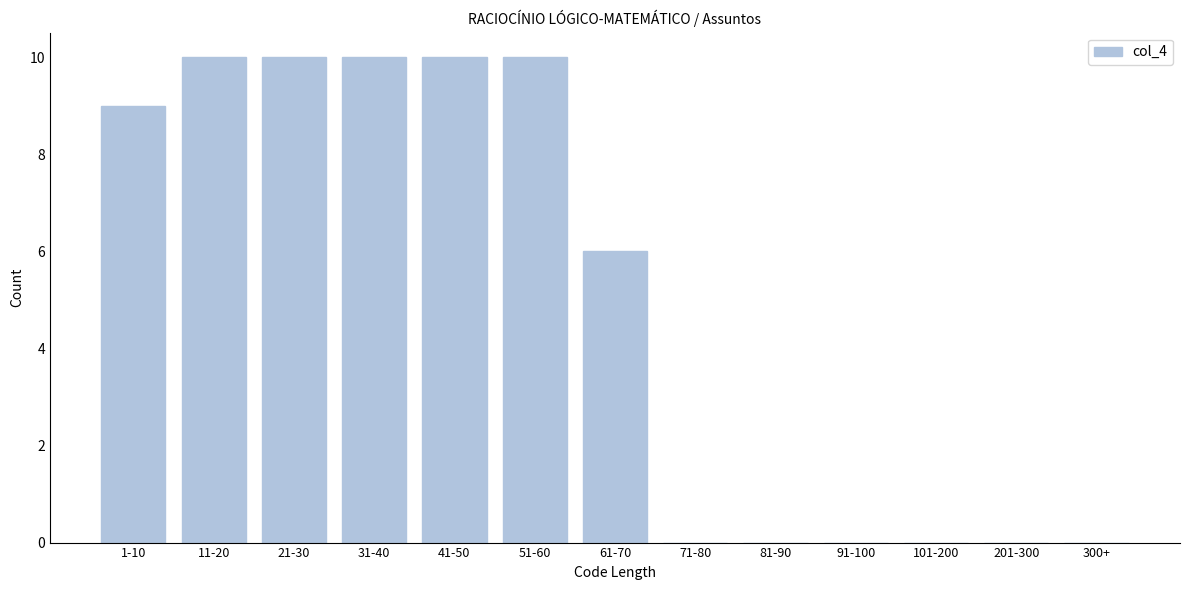

Reading right to left, what are all the values shown in this chart?

300+=0	201-300=0	101-200=0	91-100=0	81-90=0	71-80=0	61-70=6	51-60=10	41-50=10	31-40=10	21-30=10	11-20=10	1-10=9